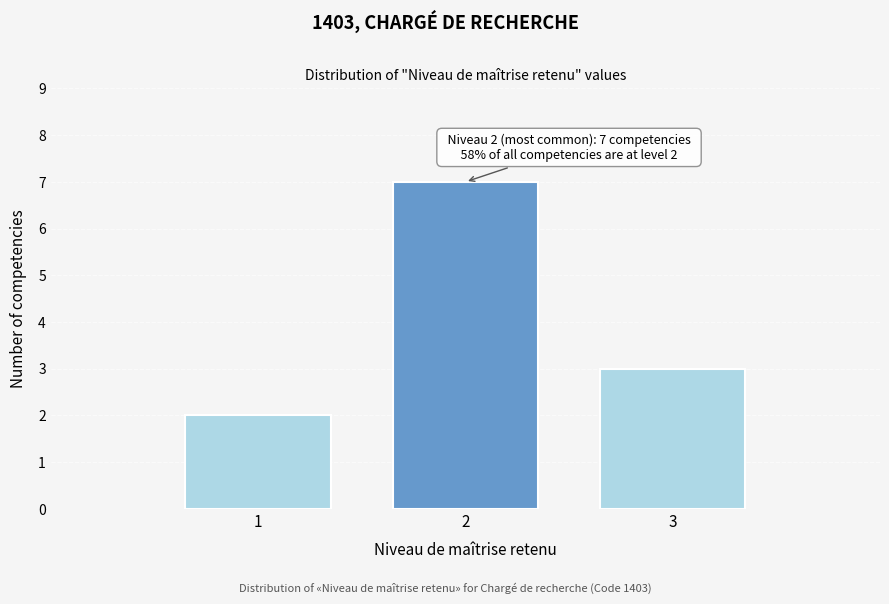

Reading left to right, list all the values displayed in this chart.

2	7	3